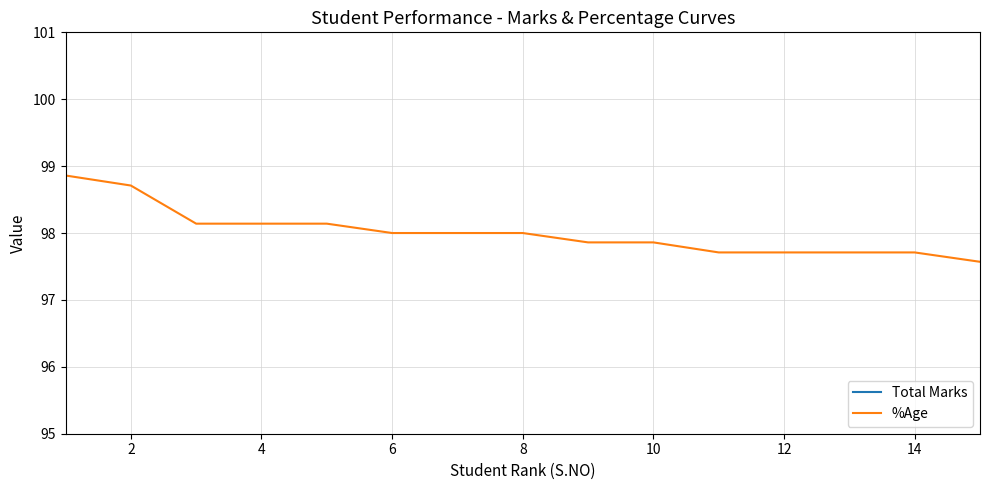

True or false: %Age and Total Marks intersect in this chart.

False